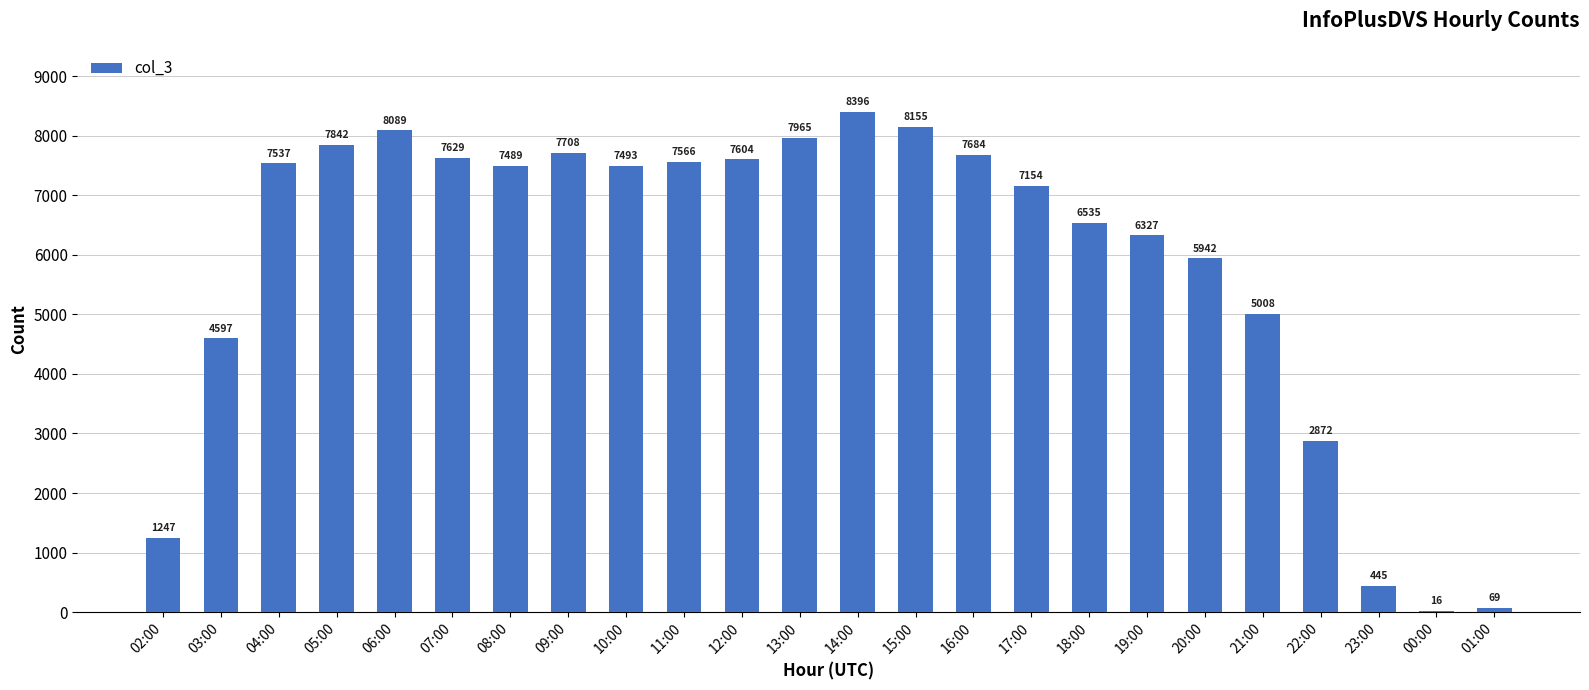

What is the approximate value at 20:00, to the nearest 10?

5940